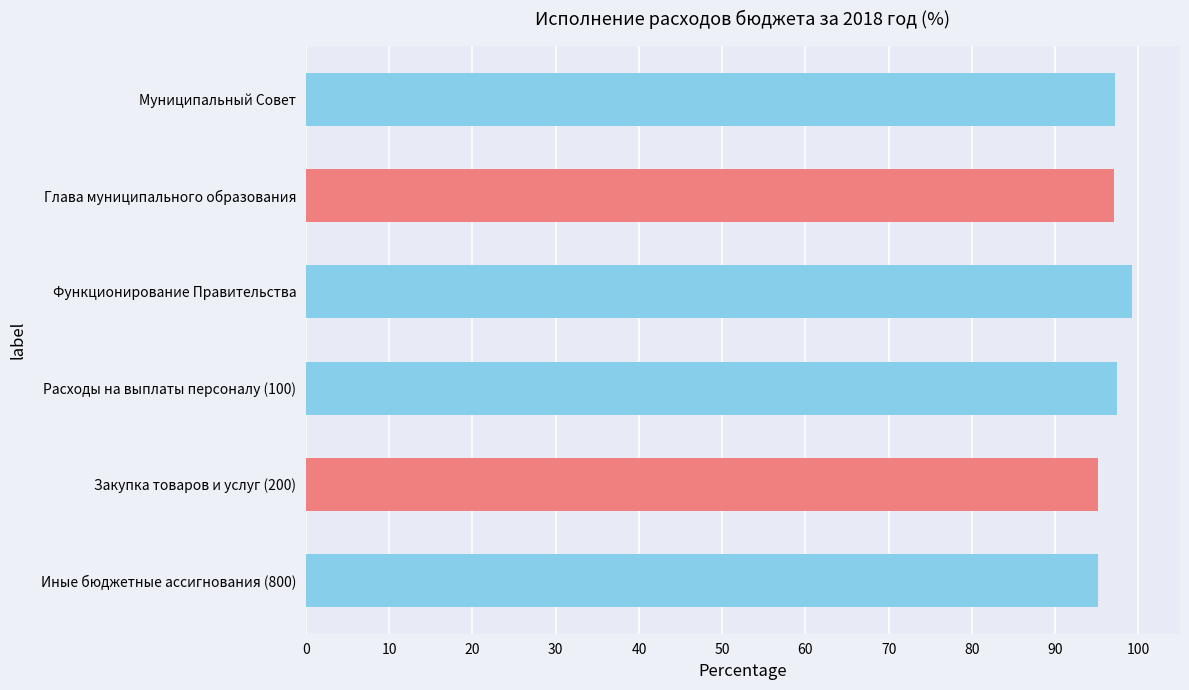

What is the label of the 6th bar from the right?

Муниципальный Совет